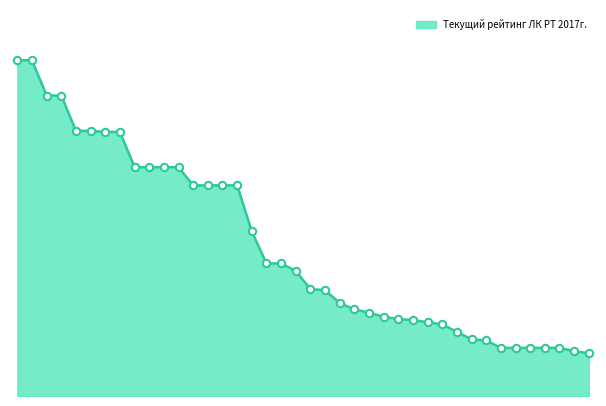

Is this an area chart (filled region under the line)?

Yes